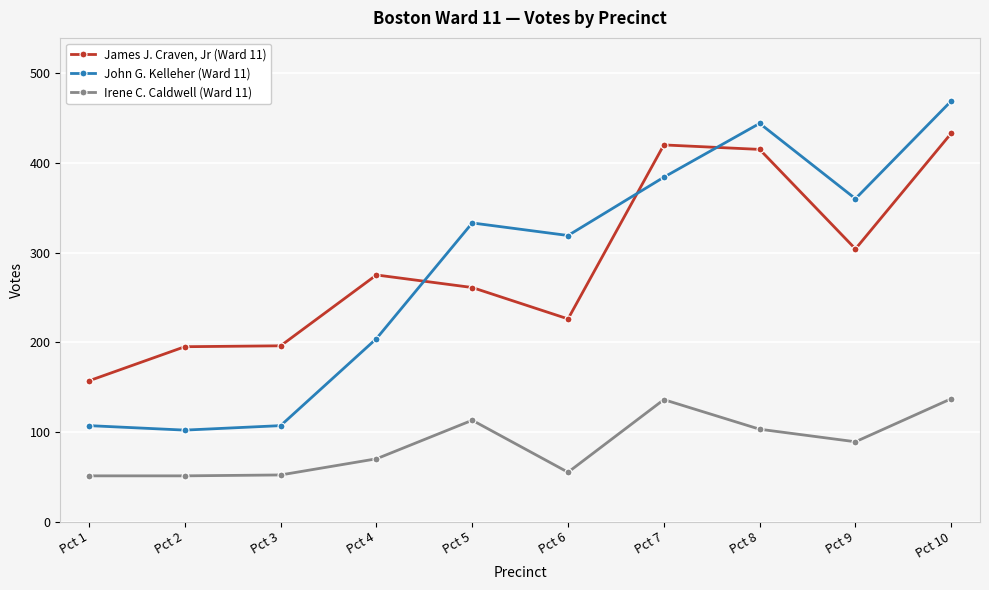

What is the value of the James J. Craven, Jr (Ward 11) point at the 10th from the left?

433